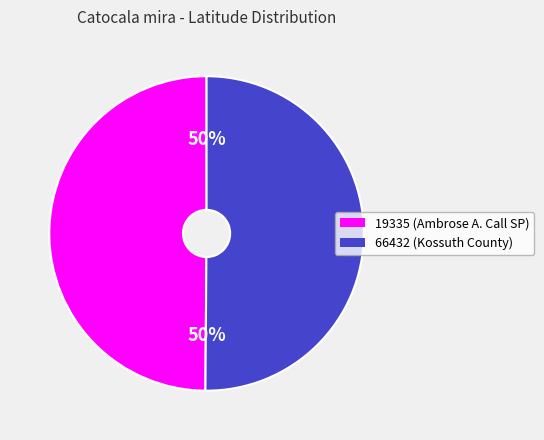

How many segments does this pie chart have?

2